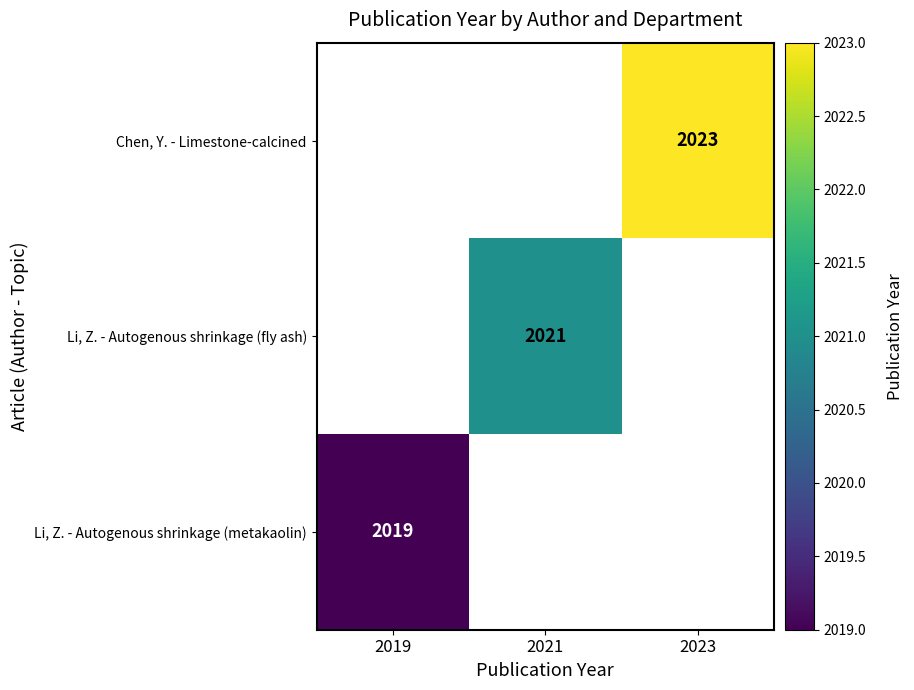

Count the number of categories in the chart.

3